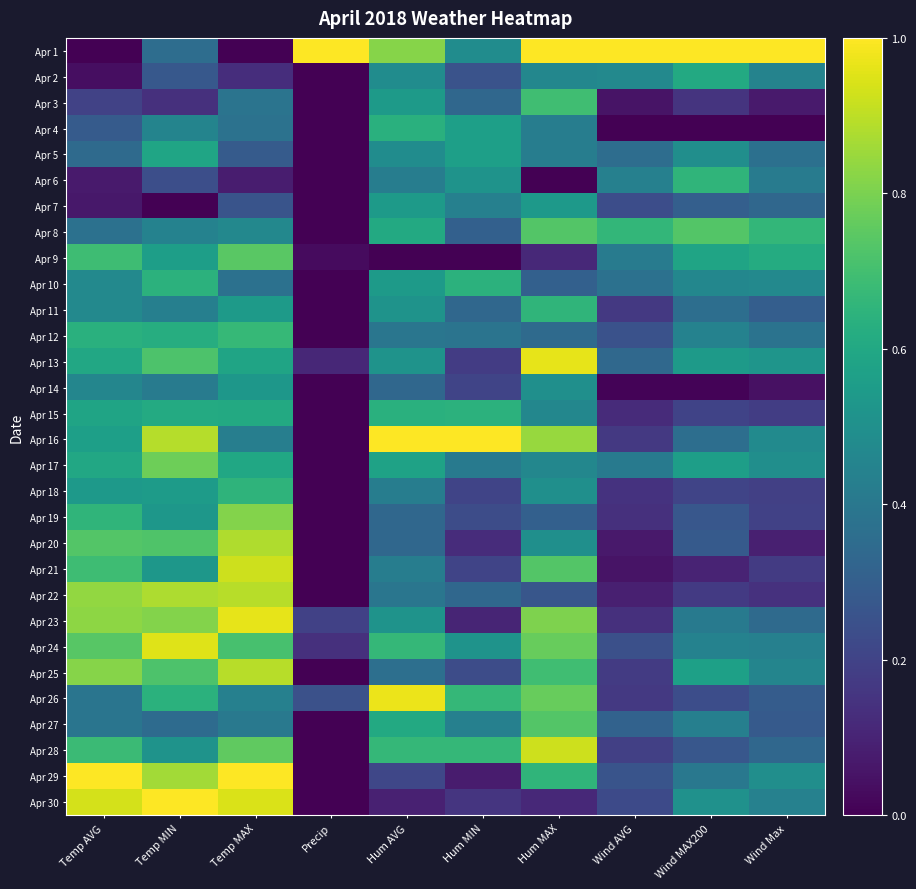

Between Precip and Temp MAX, which is larger?

Precip